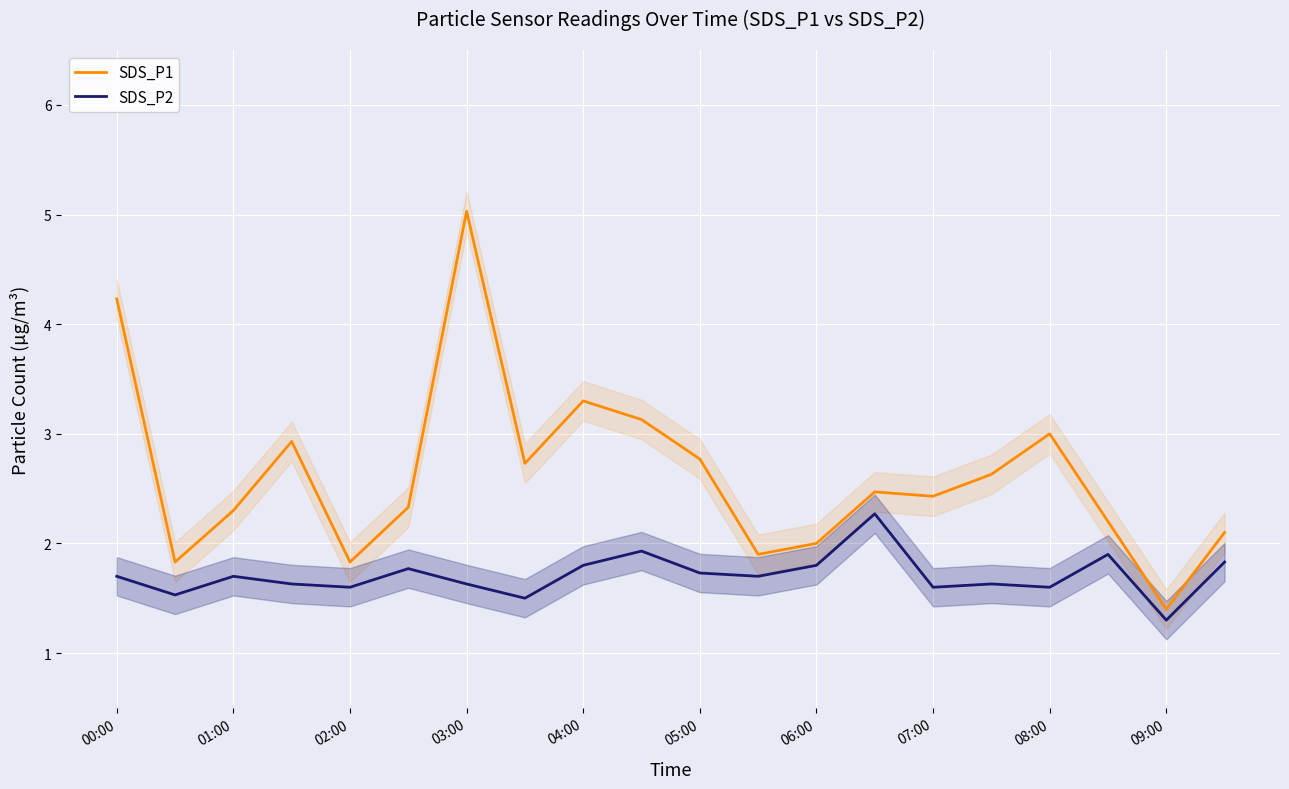

What is the value of the SDS_P1 point at the 3rd from the left?

2.3